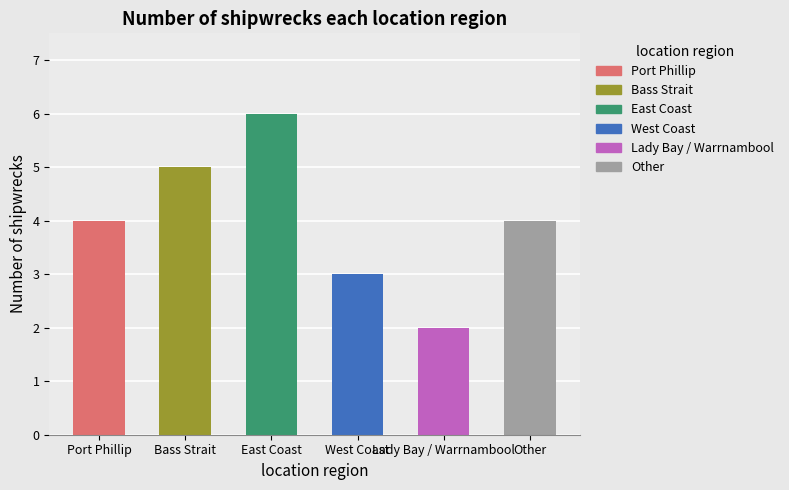

How many categories are shown in the chart?

6